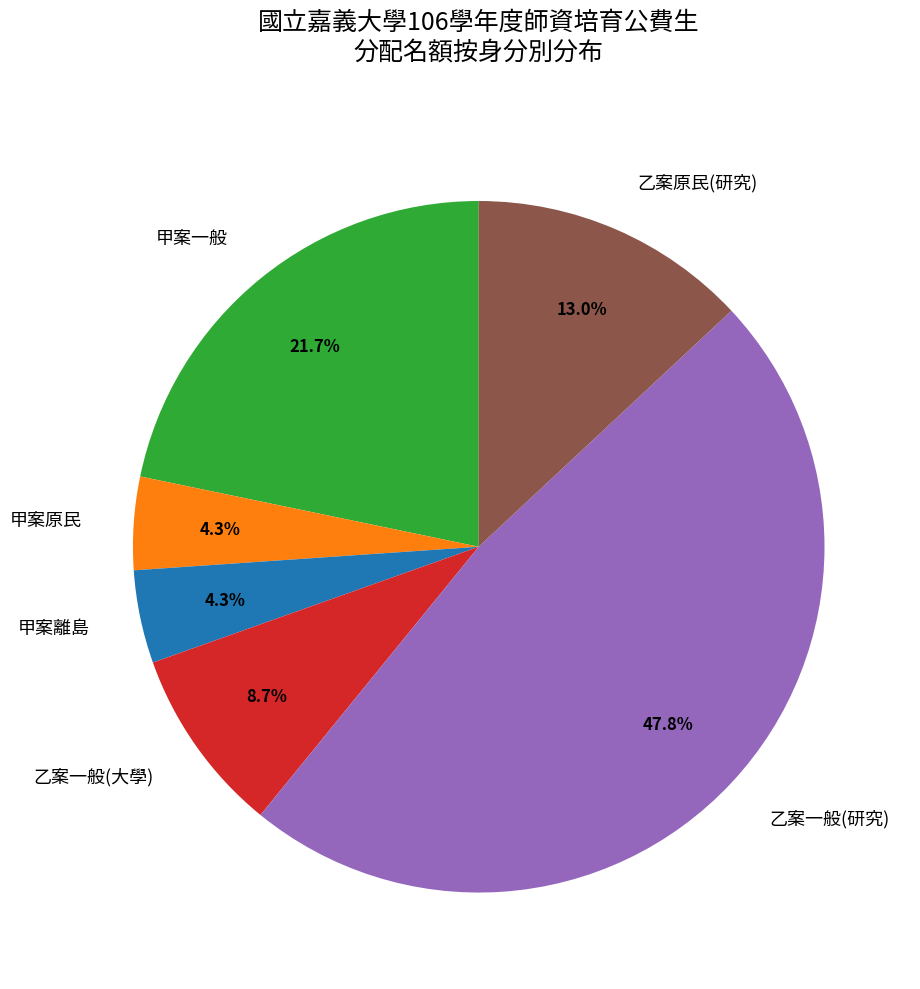

To the nearest percent, what is the average slice percentage?

17%